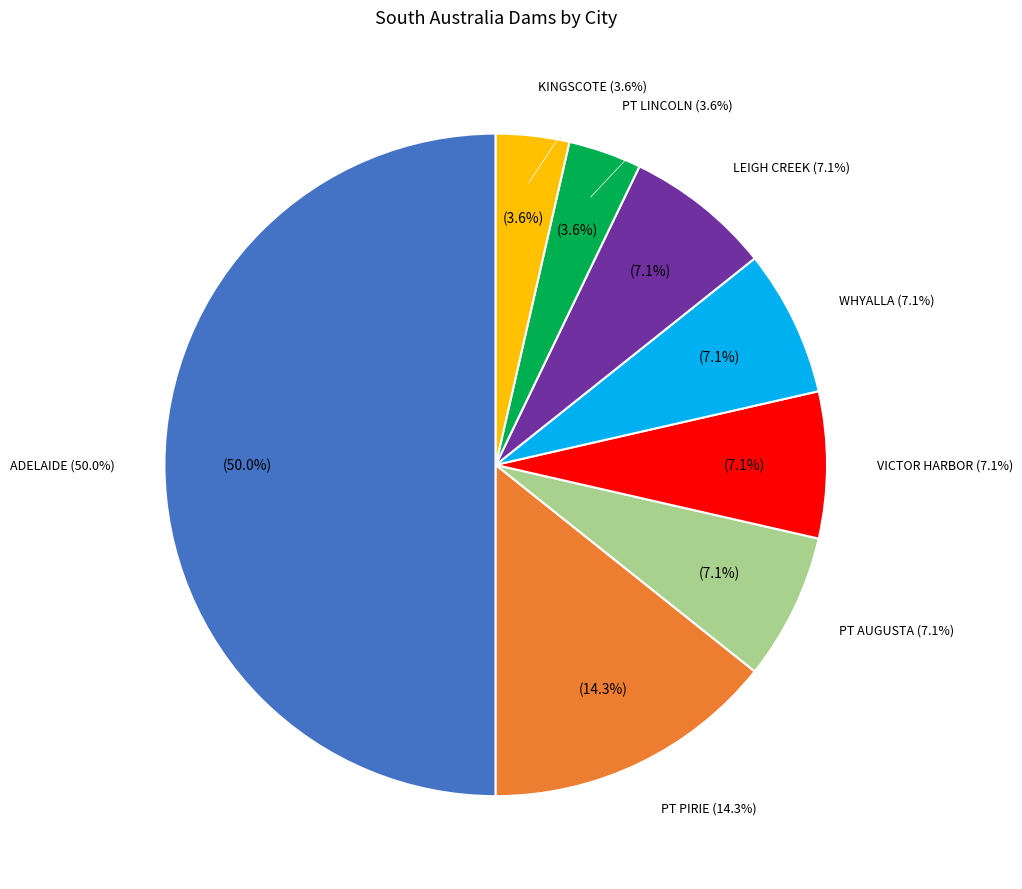

Is it true that PT PIRIE is 14% of the pie?

True